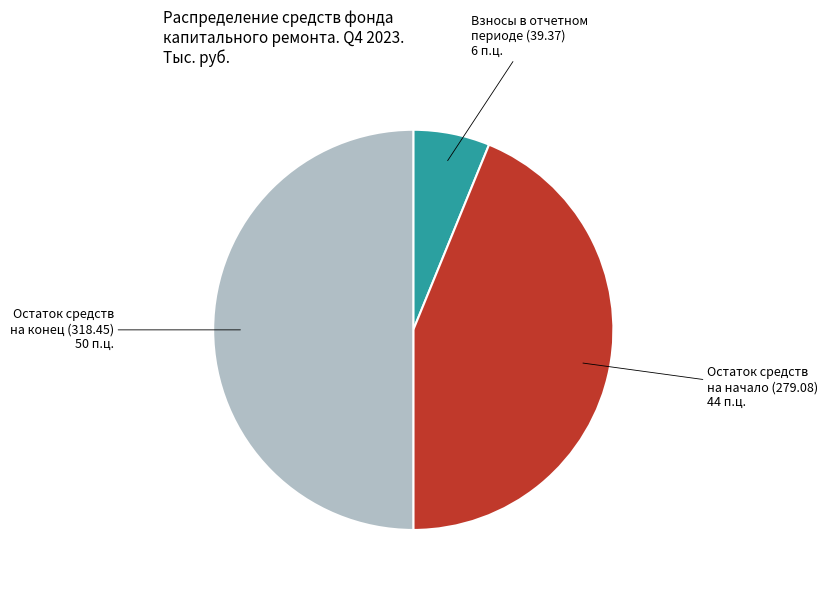

How many segments does this pie chart have?

3